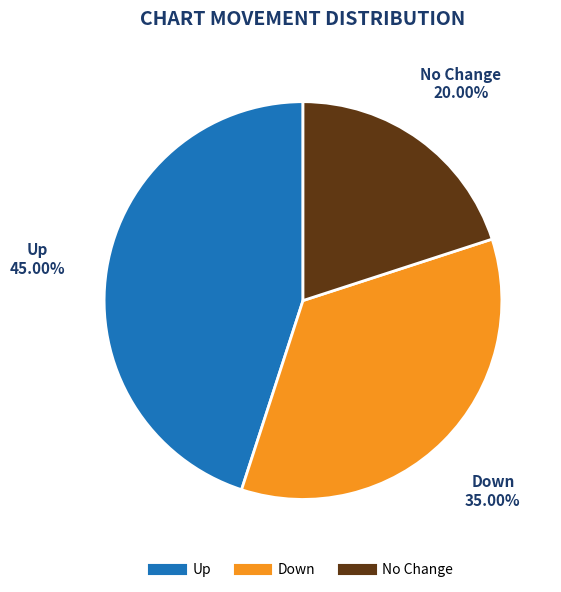

Is there a majority slice in this chart?

No